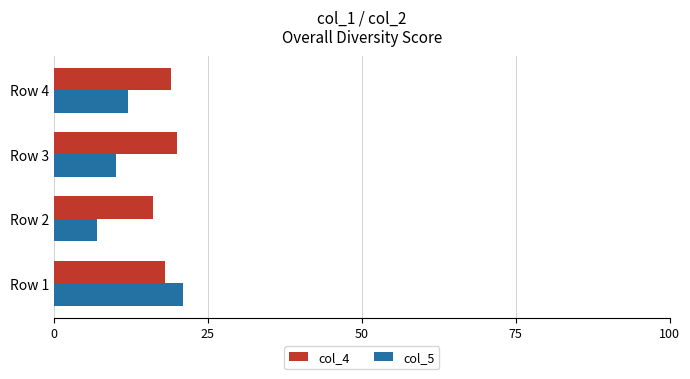

The col_4 series shows 23 at Row 2. True or false?

False